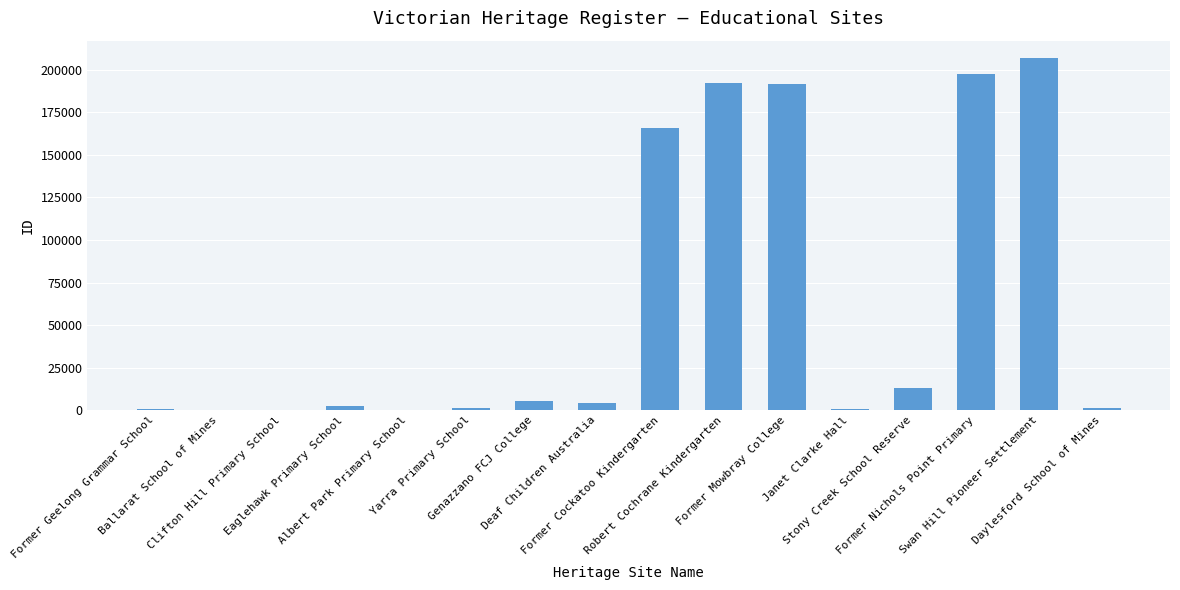

What is the difference between the values at Eaglehawk Primary School and Robert Cochrane Kindergarten?

189656